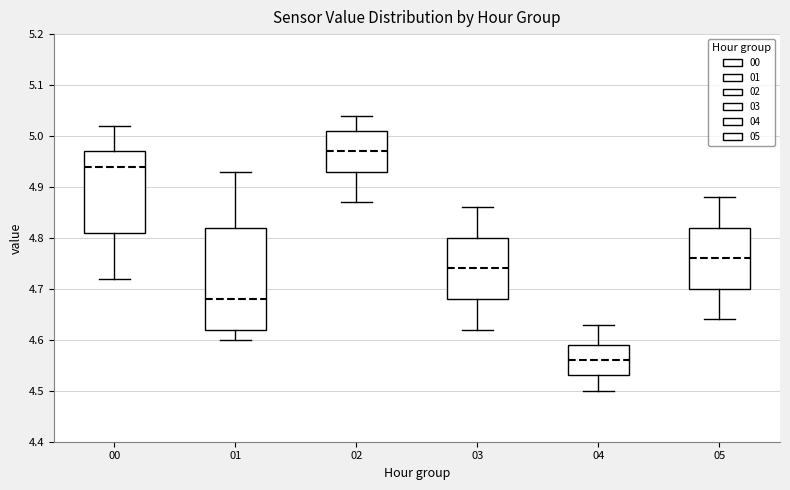

Comparing the boxes themselves (not the whiskers), which one is the tallest?

01